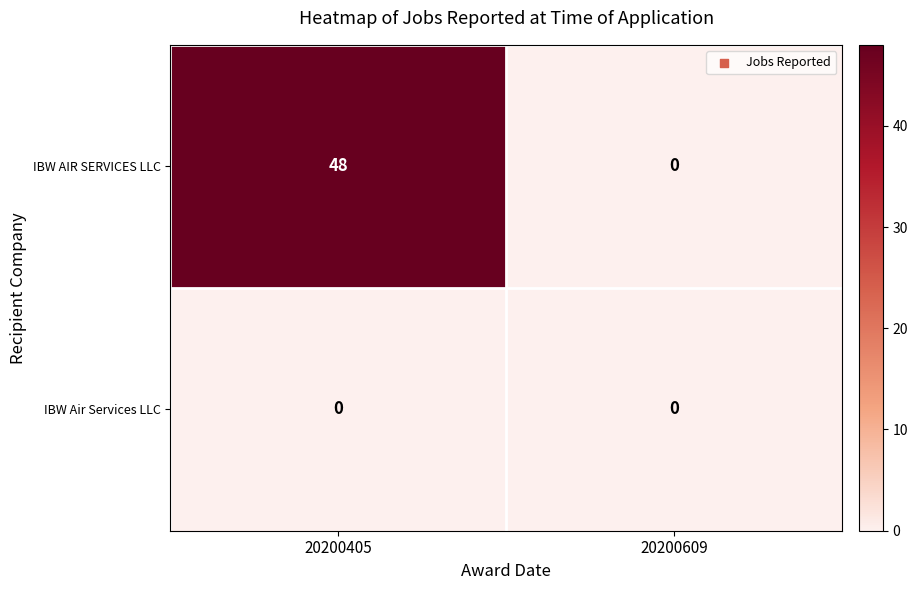

What is the sum of the IBW AIR SERVICES LLC values at 20200405 and 20200609?

48